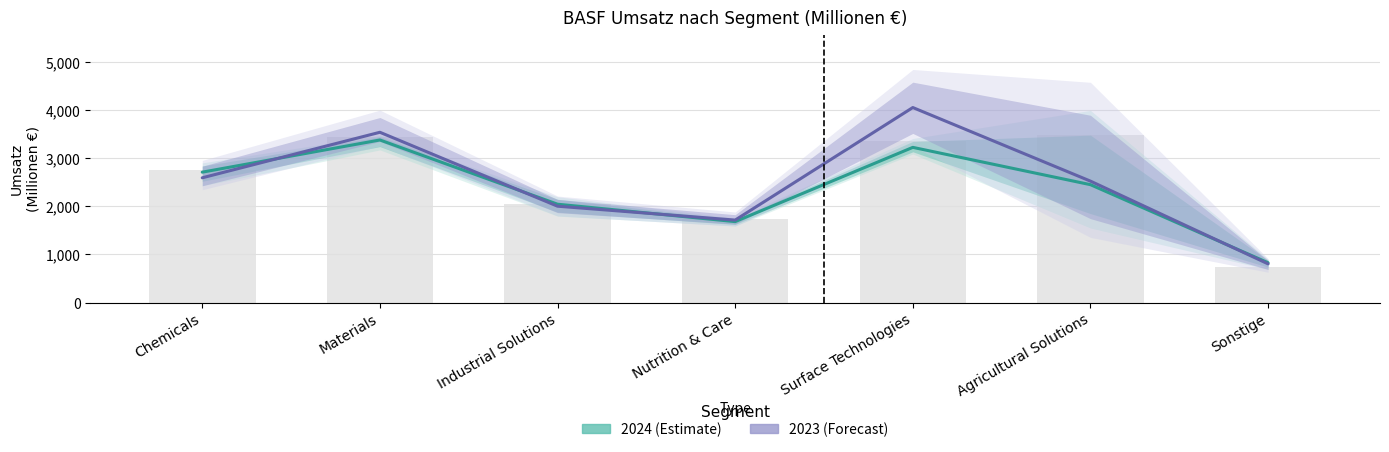

Which series changed the most between Materials and Agricultural Solutions?

2023 (Forecast)